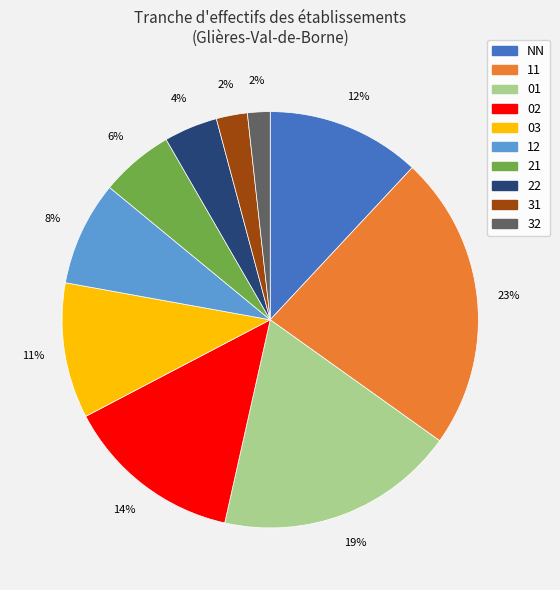

Between 11 and 32, which is larger?

11